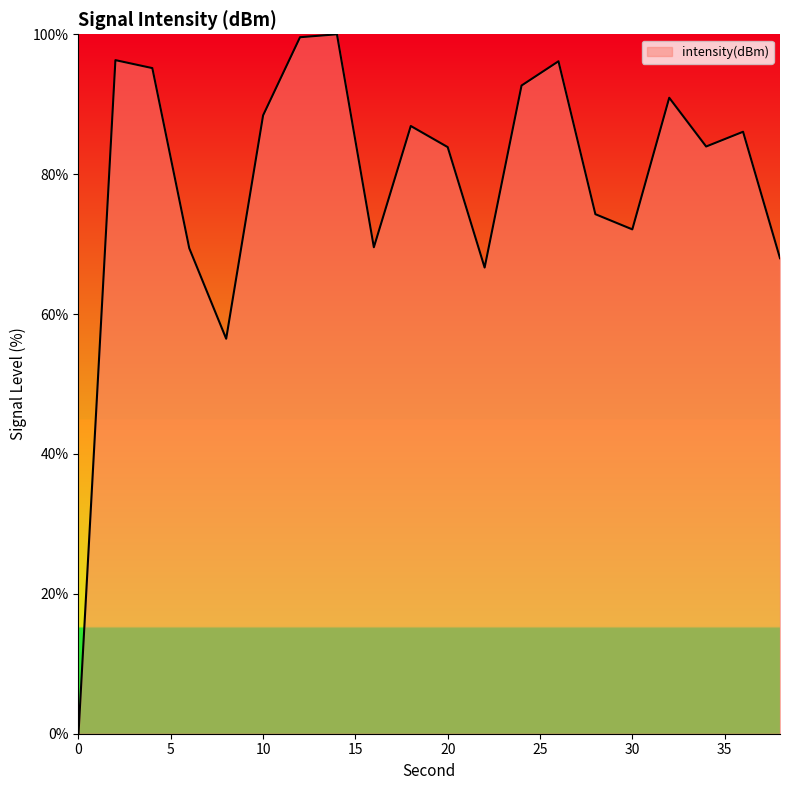

How many lines are shown in the chart?

1